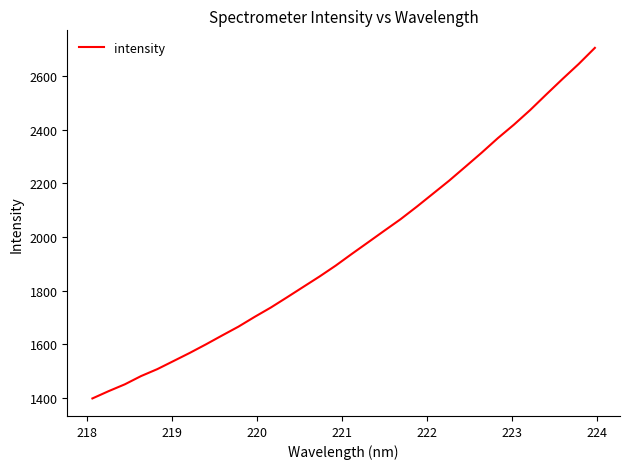

What is the average value?

1963.6